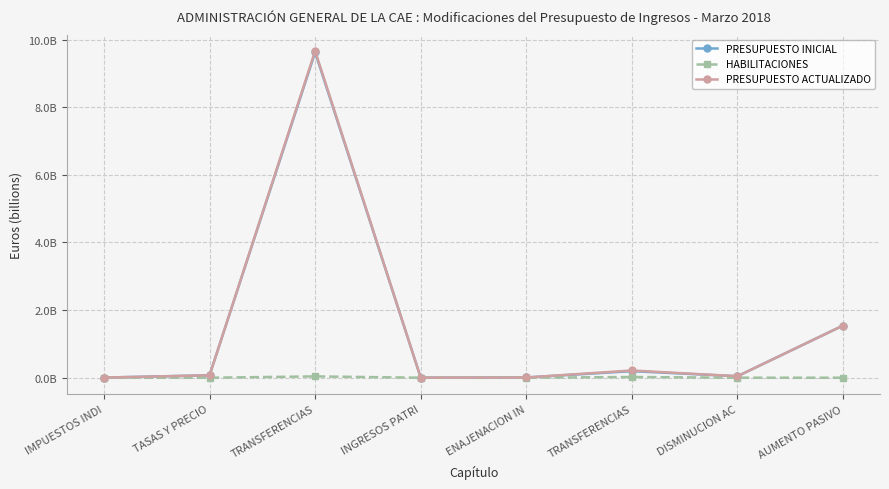

At how many categories does at least one series exceed 1?

2